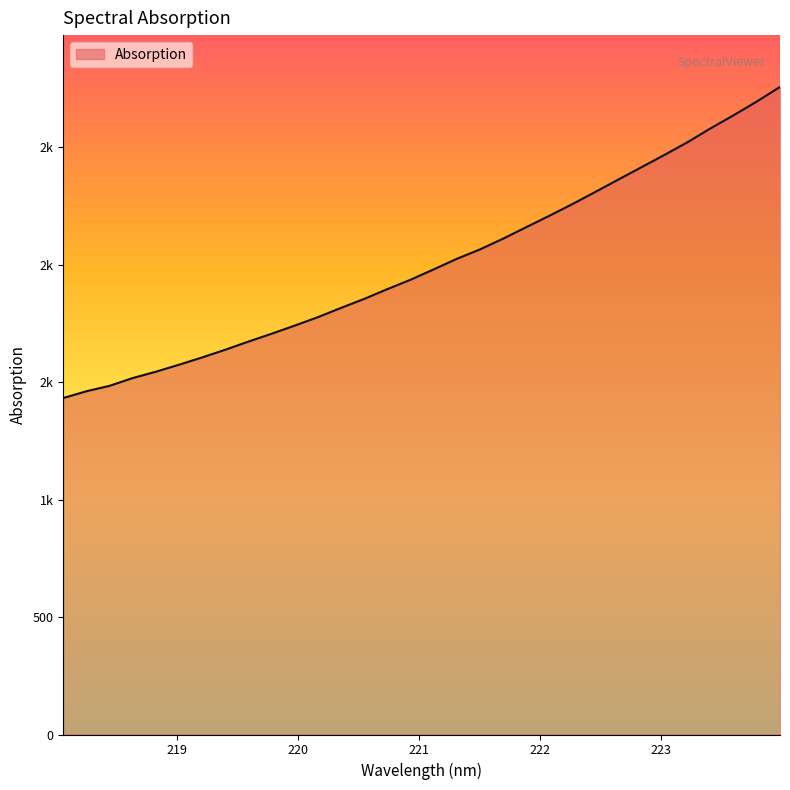

What is the minimum value shown in the chart?

1433.0